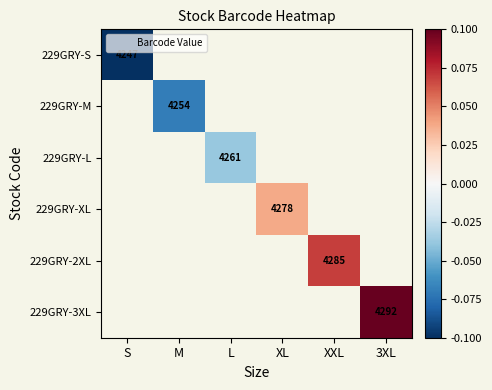

How many categories are shown in the chart?

6